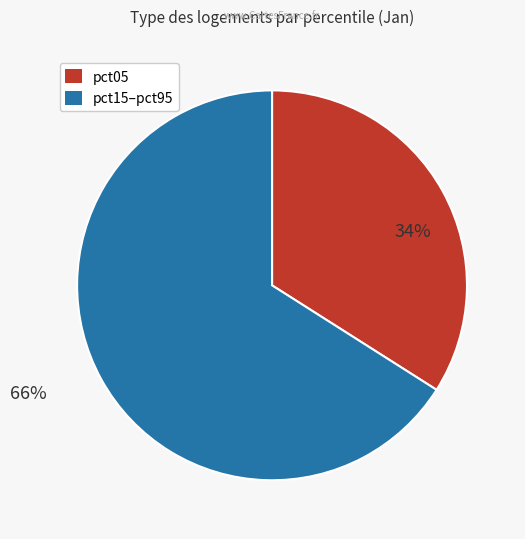

Is there any slice that represents more than half of the pie?

Yes